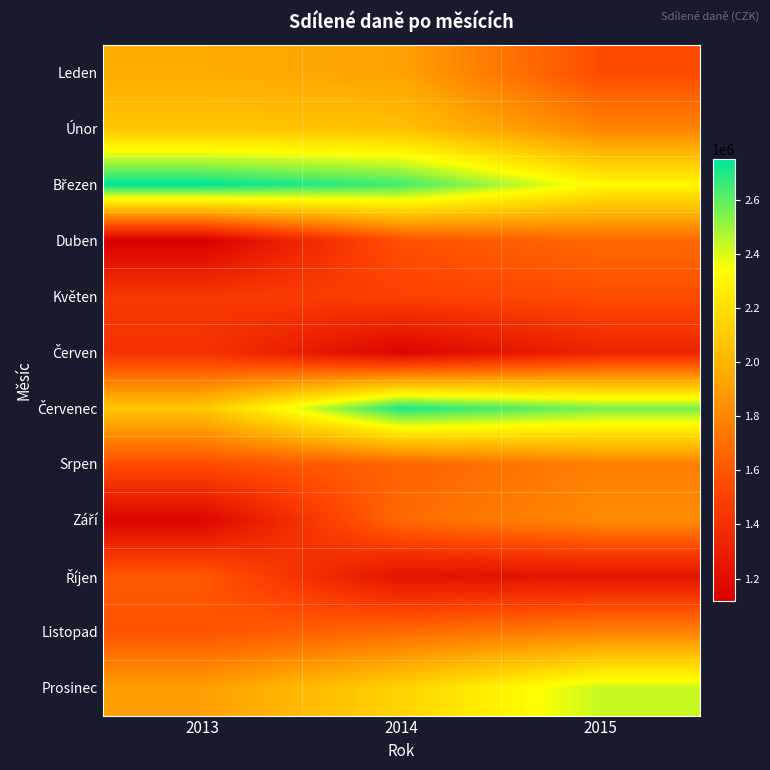

Which series has the largest total across all categories?

Březen